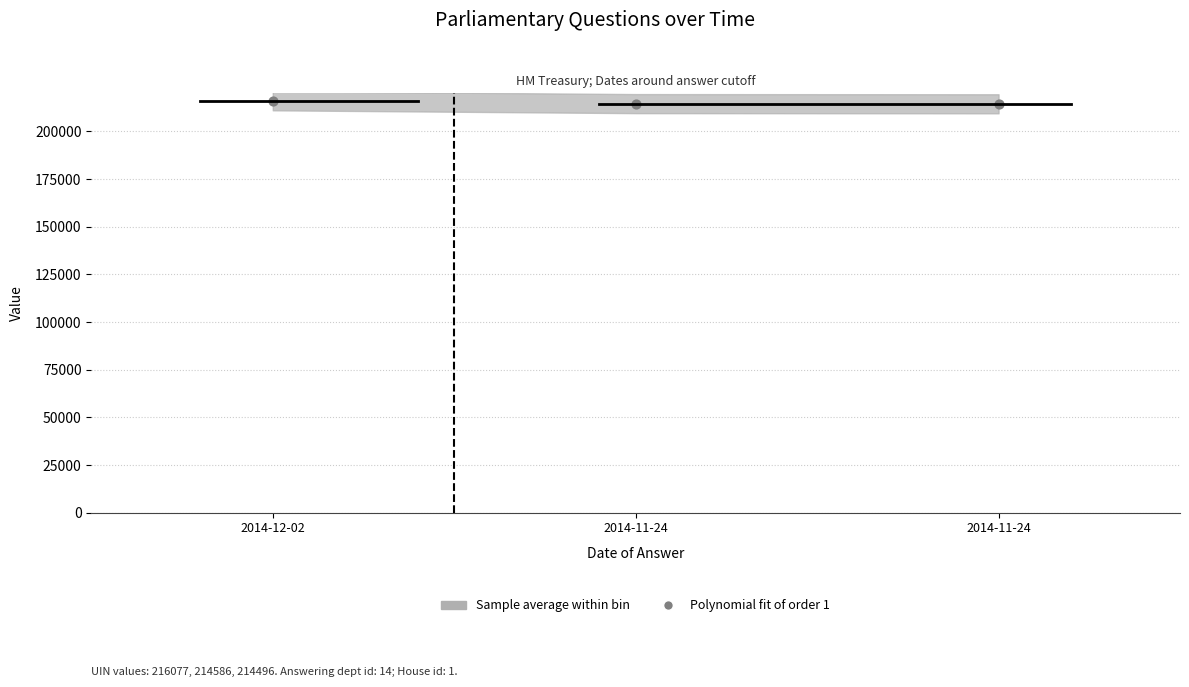

What is the range of Y values (max minus min)?

1581